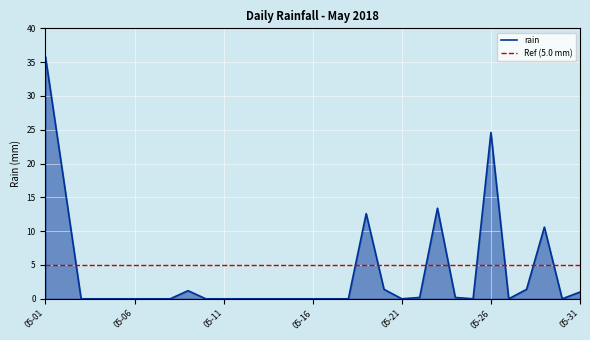

How many lines are shown in the chart?

1